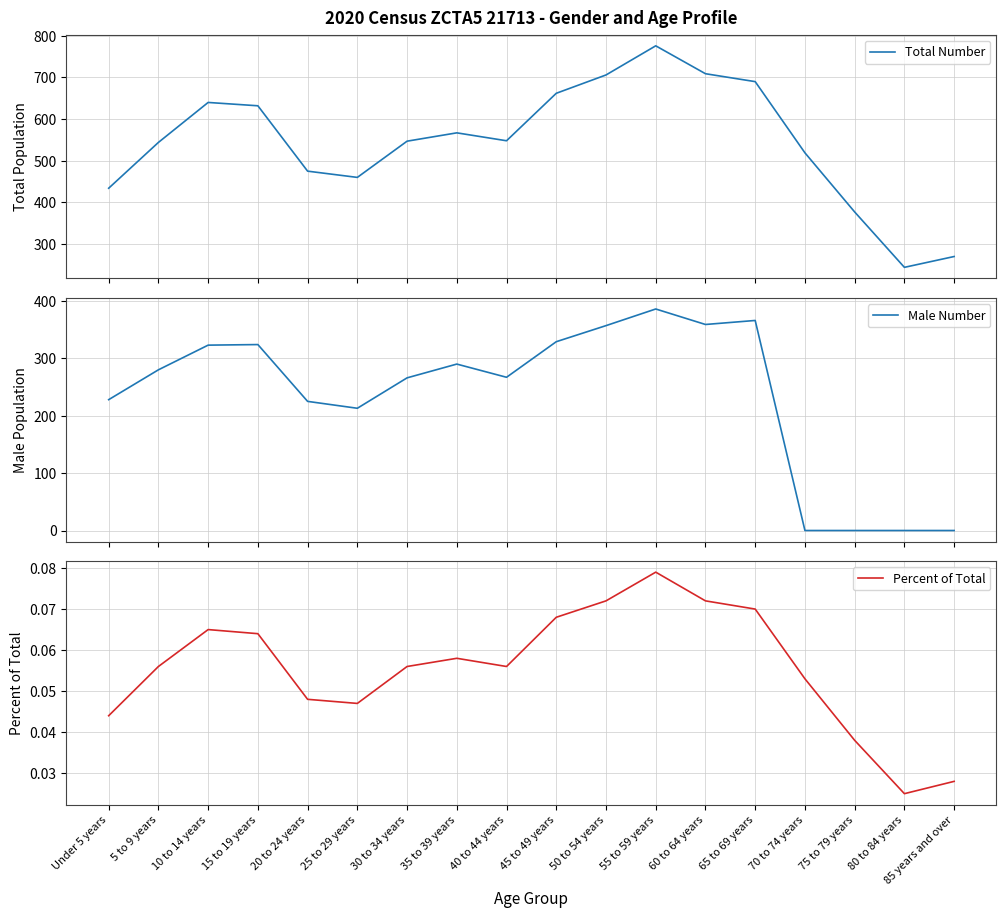

How many interior local valleys does the Total Number series have?

3